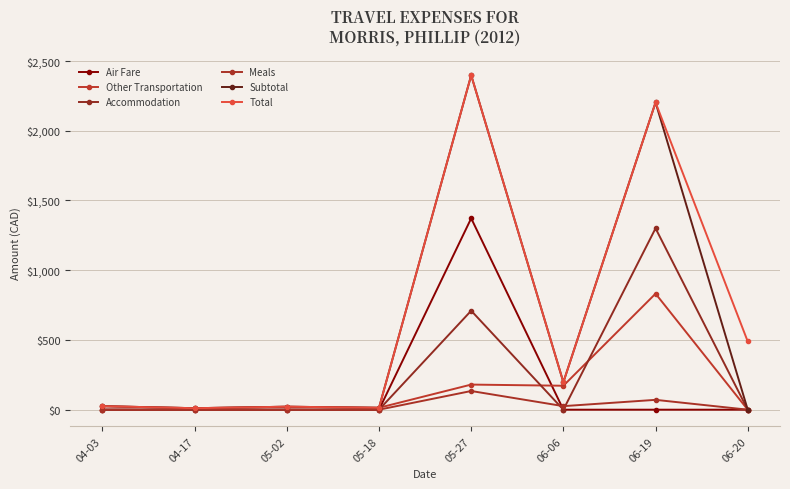

Which series ends up on top after the final intersection of Other Transportation and Accommodation?

Accommodation